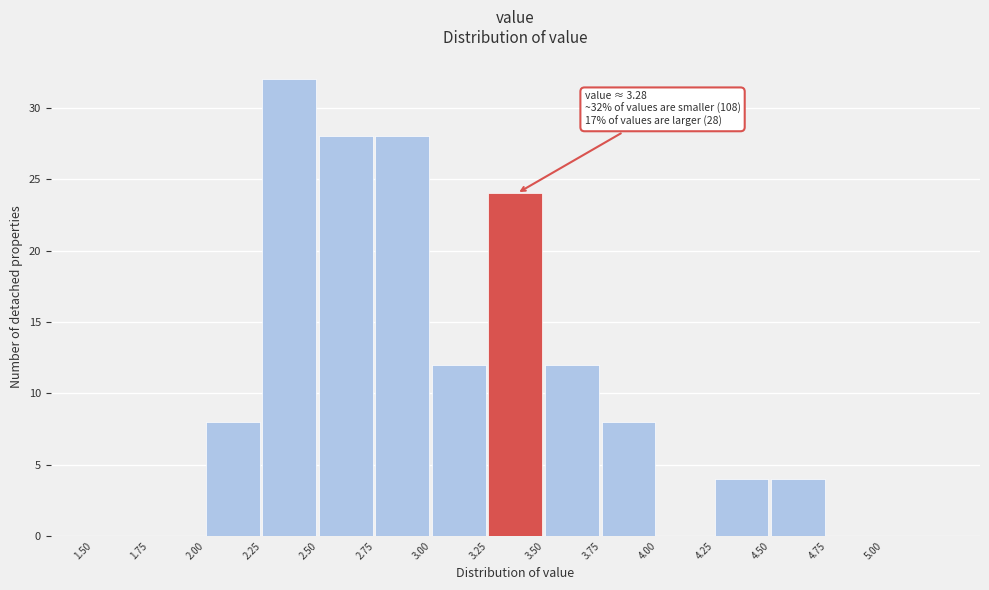

Over which range of the x-axis is the bar tallest?

2.25 to 2.50